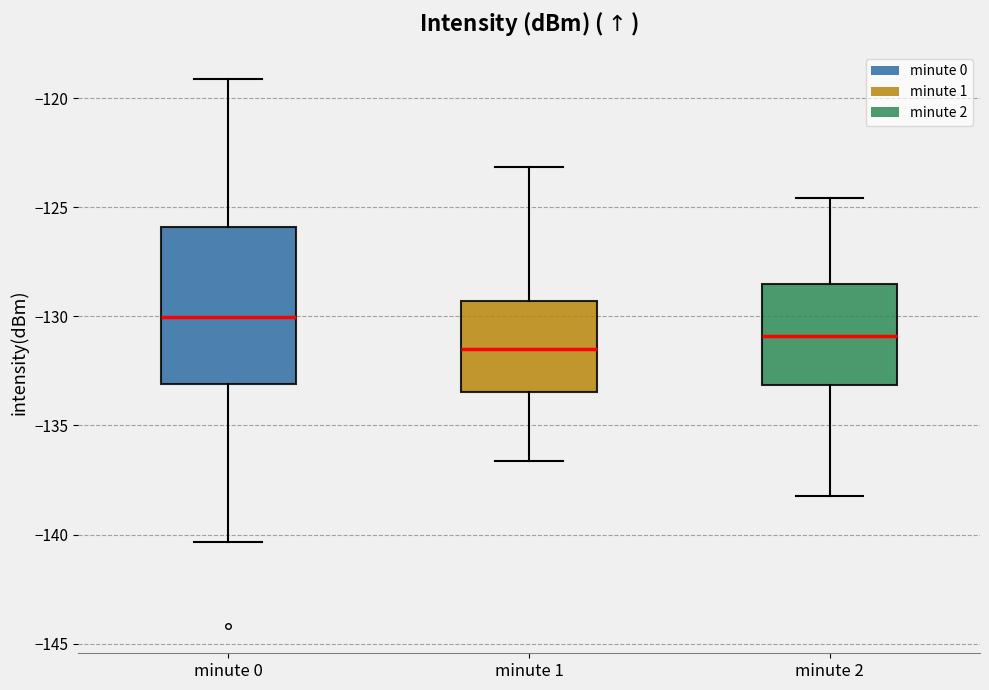

Reading left to right, transcribe this box plot: for each box, give where its median line is, the range the box spans, and where its two whiskers end, as read against the y-axis. The values are not printed on the chart, so give them approximately, as read against the axis.

minute 0: median -130.0, box -133.0 to -126.0, whiskers -140.5 to -119.0
minute 1: median -131.5, box -133.5 to -129.5, whiskers -136.5 to -123.0
minute 2: median -131.0, box -133.0 to -128.5, whiskers -138.0 to -124.5